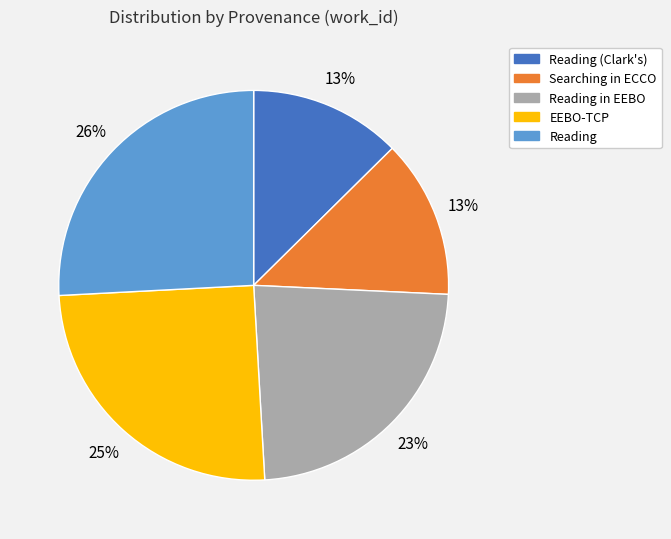

Which slice is the largest?

Reading